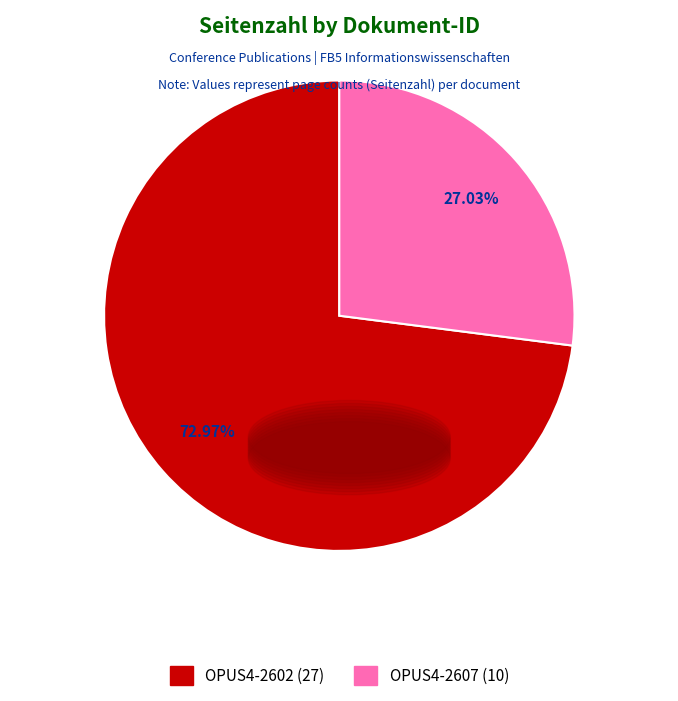

Does OPUS4-2602 represent more than half of the total?

Yes